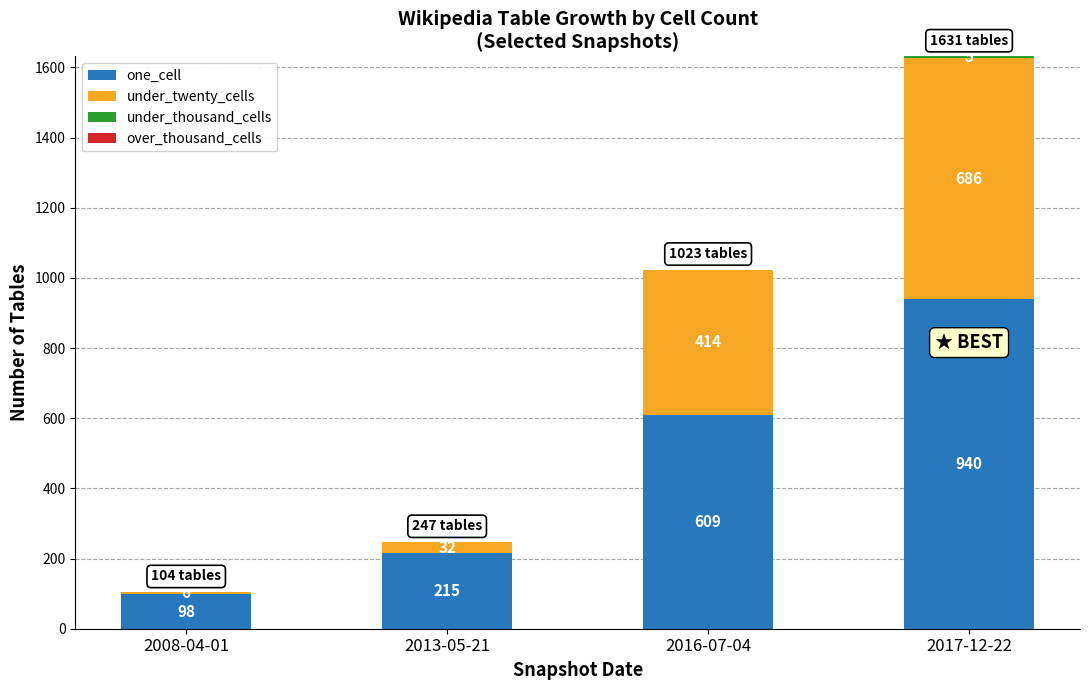

What is the total value across all series at 2013-05-21?

247